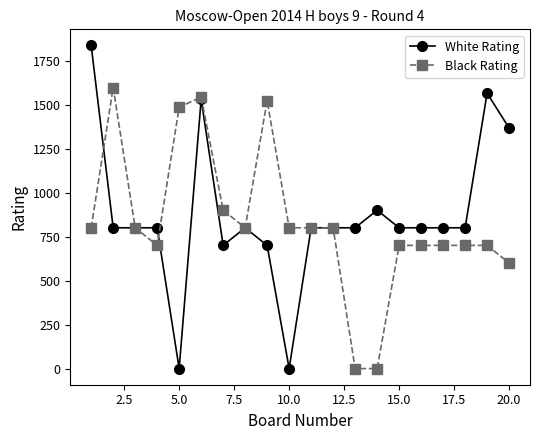

How many lines are shown in the chart?

2